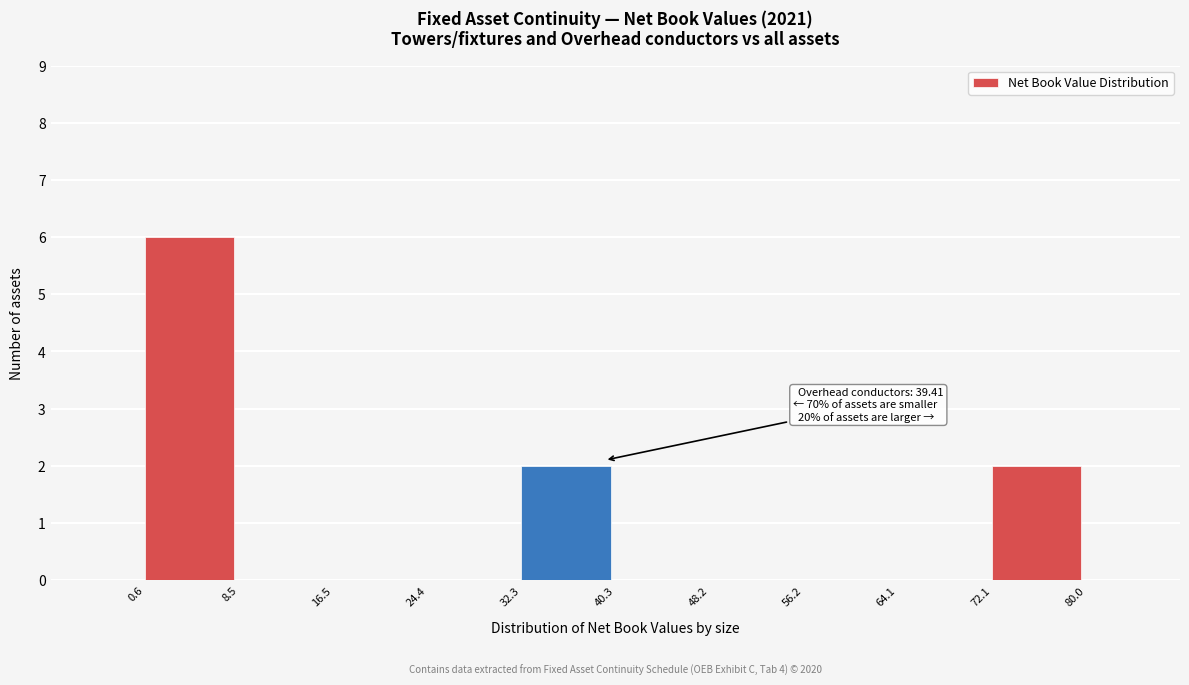

Which range on the x-axis has the tallest bar?

0.6 to 8.5